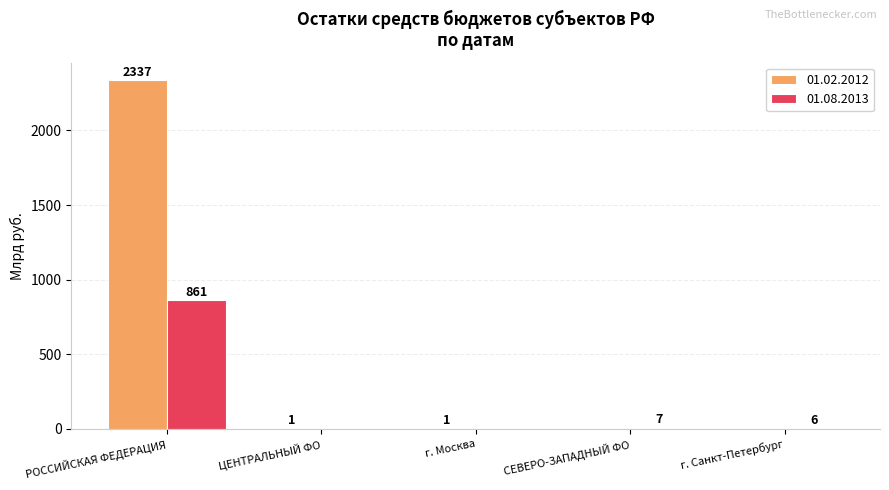

What are all the series names shown in the legend?

01.02.2012, 01.08.2013